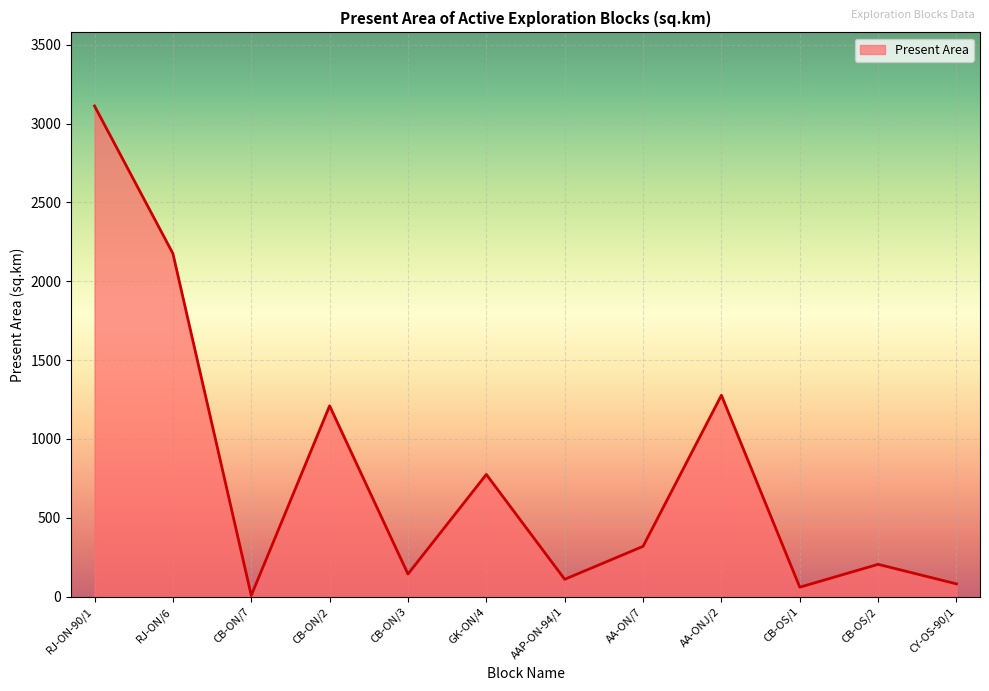

Which label corresponds to the largest value in the chart?

RJ-ON-90/1